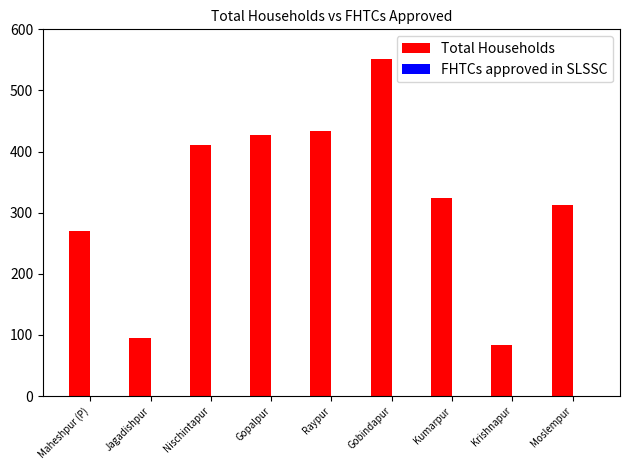

Reading right to left, transcribe all the data shown in this chart.

312	83	324	552	433	427	410	95	270